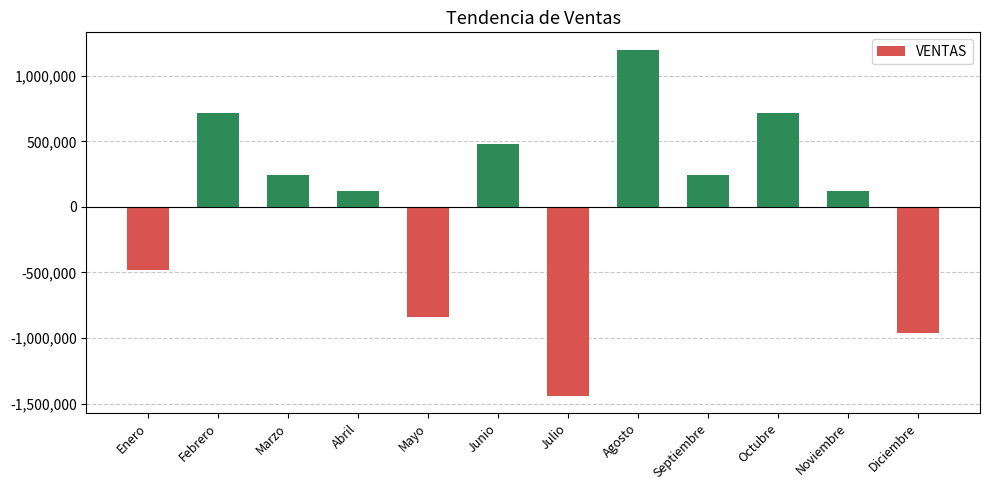

What is the sum of all values?

120000